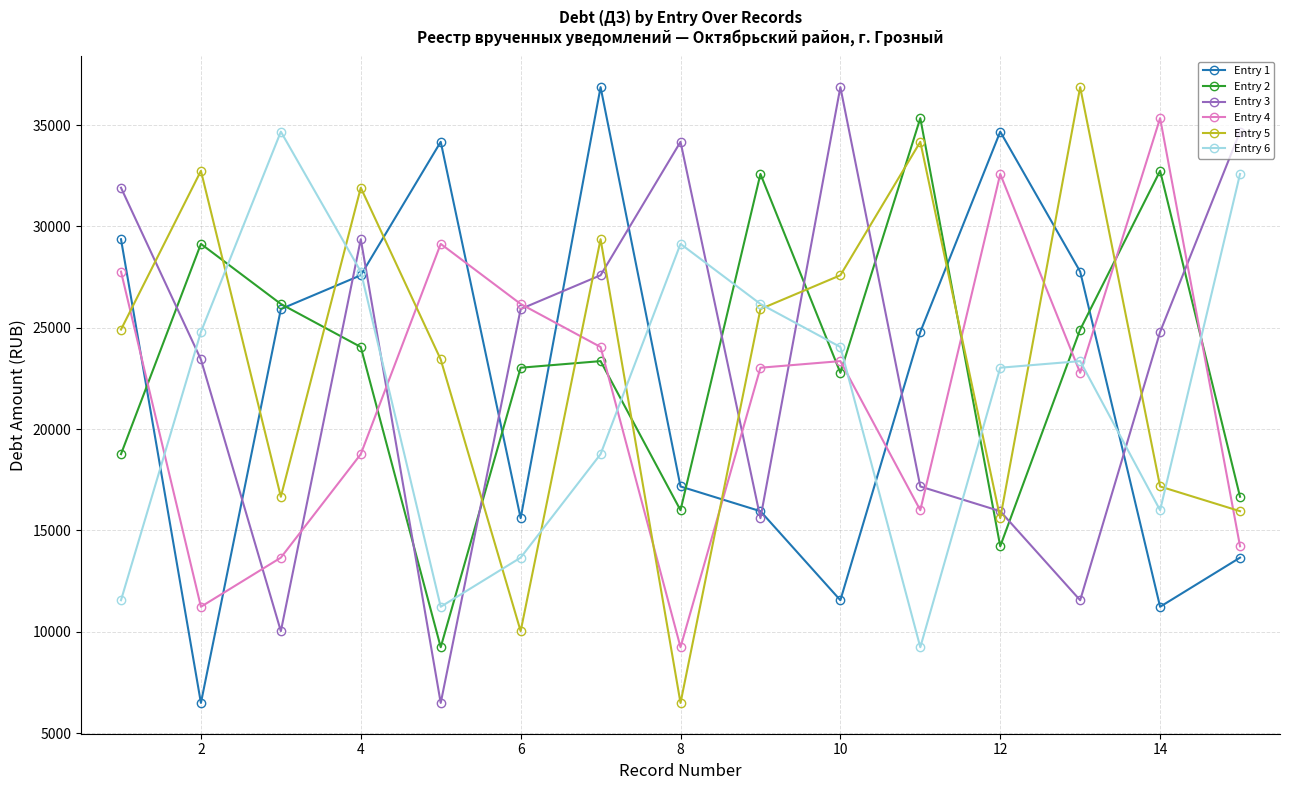

What is the smallest value displayed?

6487.4